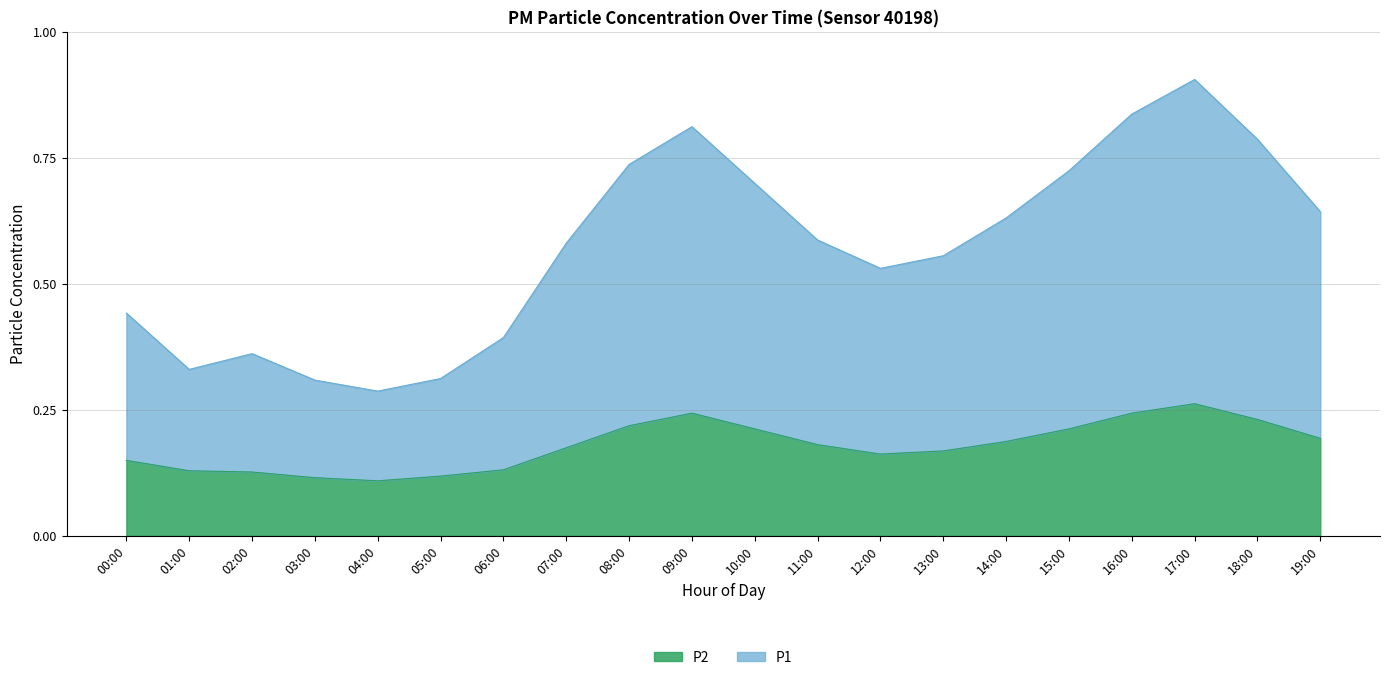

Where is the first local maximum for P1?

02:00